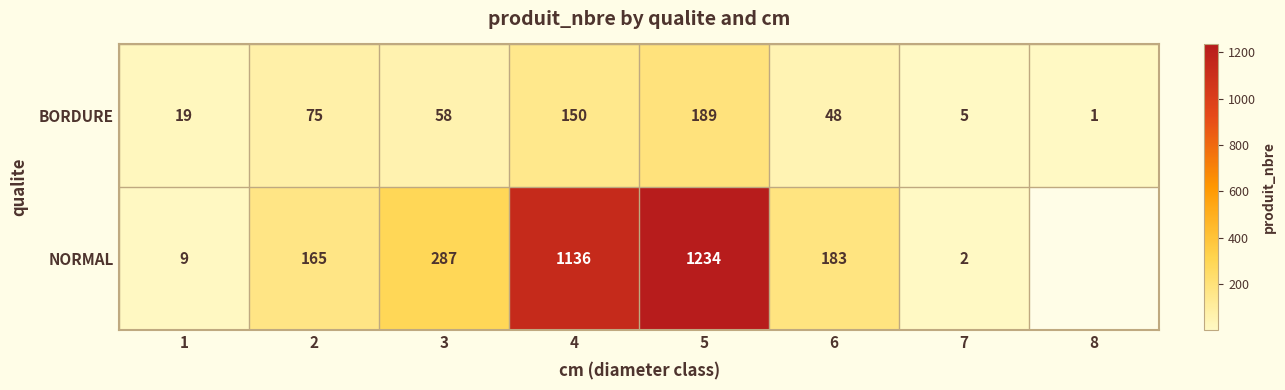

Which category has the lowest value across all series?

8